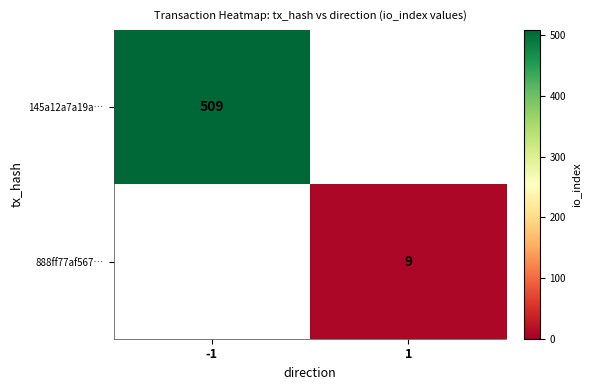

The 145a12a7a19a… series shows 231 at -1. True or false?

False